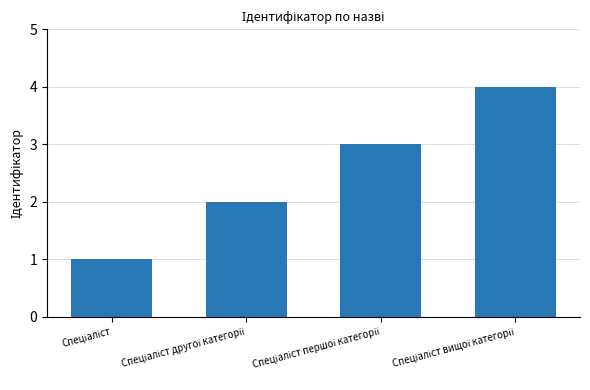

What is the maximum value shown in the chart?

4